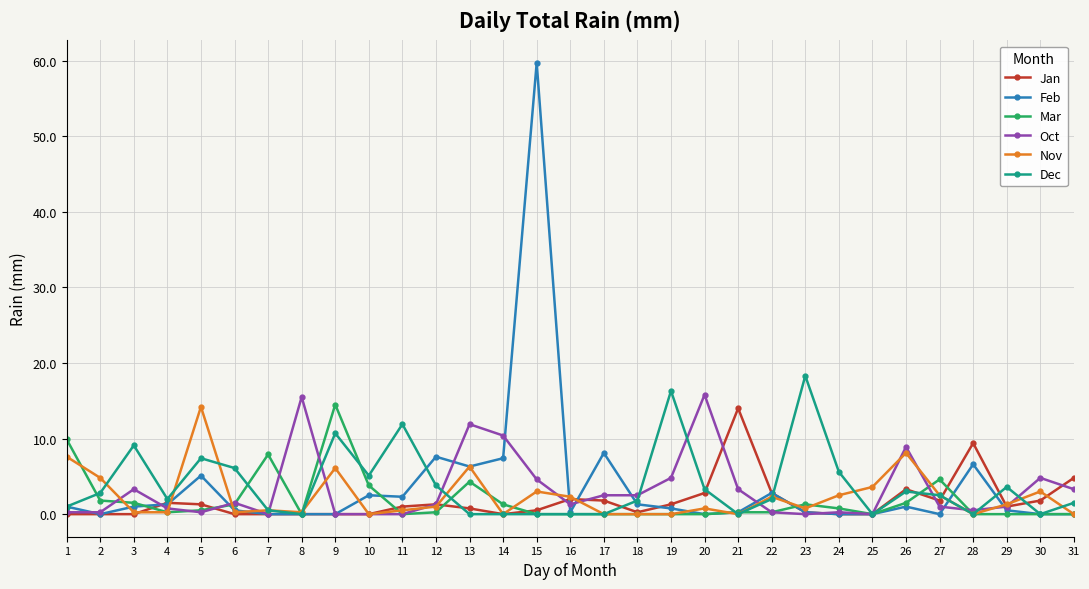

What is the difference between the Jan values at 22 and 6?

2.8